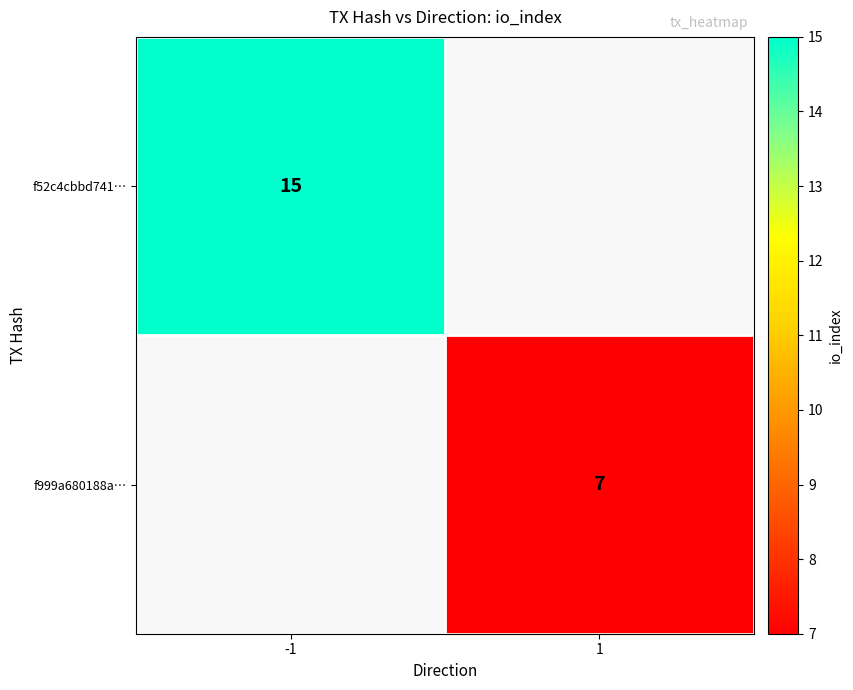

True or false: f999a680188a… has a value of 7 at 1.

True